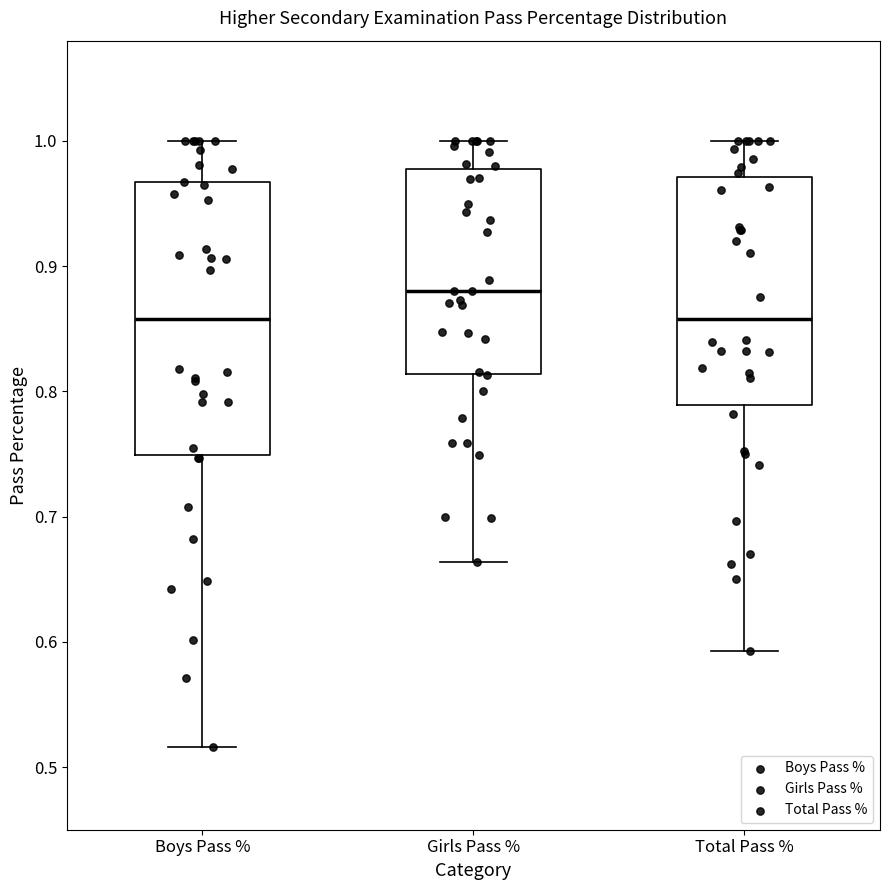

Reading left to right, transcribe this box plot: for each box, give where its median line is, the range the box spans, and where its two whiskers end, as read against the y-axis. The values are not printed on the chart, so give them approximately, as read against the axis.

Boys Pass %: median 0.86, box 0.75 to 0.97, whiskers 0.52 to 1.00
Girls Pass %: median 0.88, box 0.81 to 0.98, whiskers 0.66 to 1.00
Total Pass %: median 0.86, box 0.79 to 0.97, whiskers 0.59 to 1.00